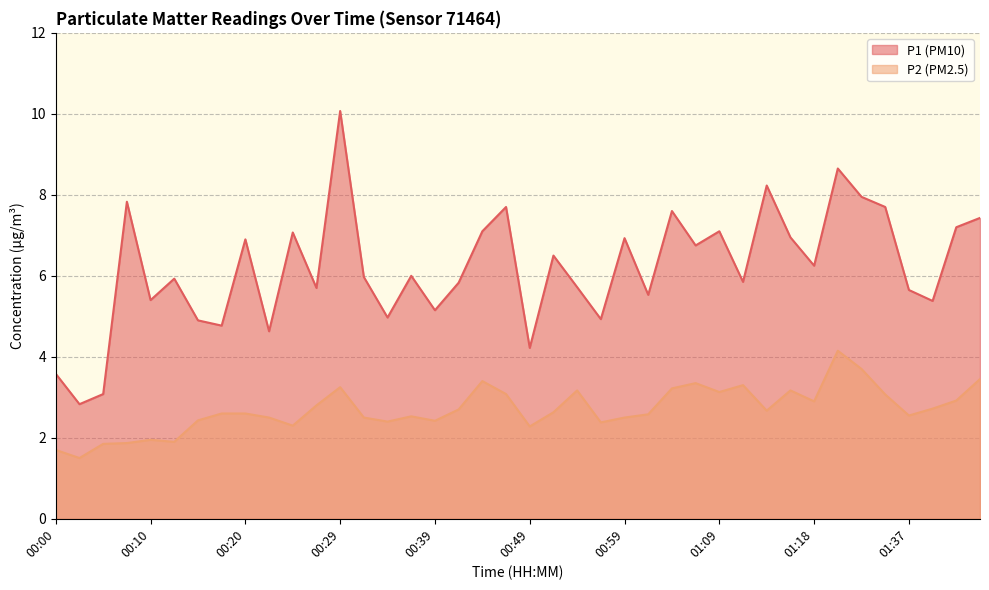

At which label does P2 reach its minimum?

00:03